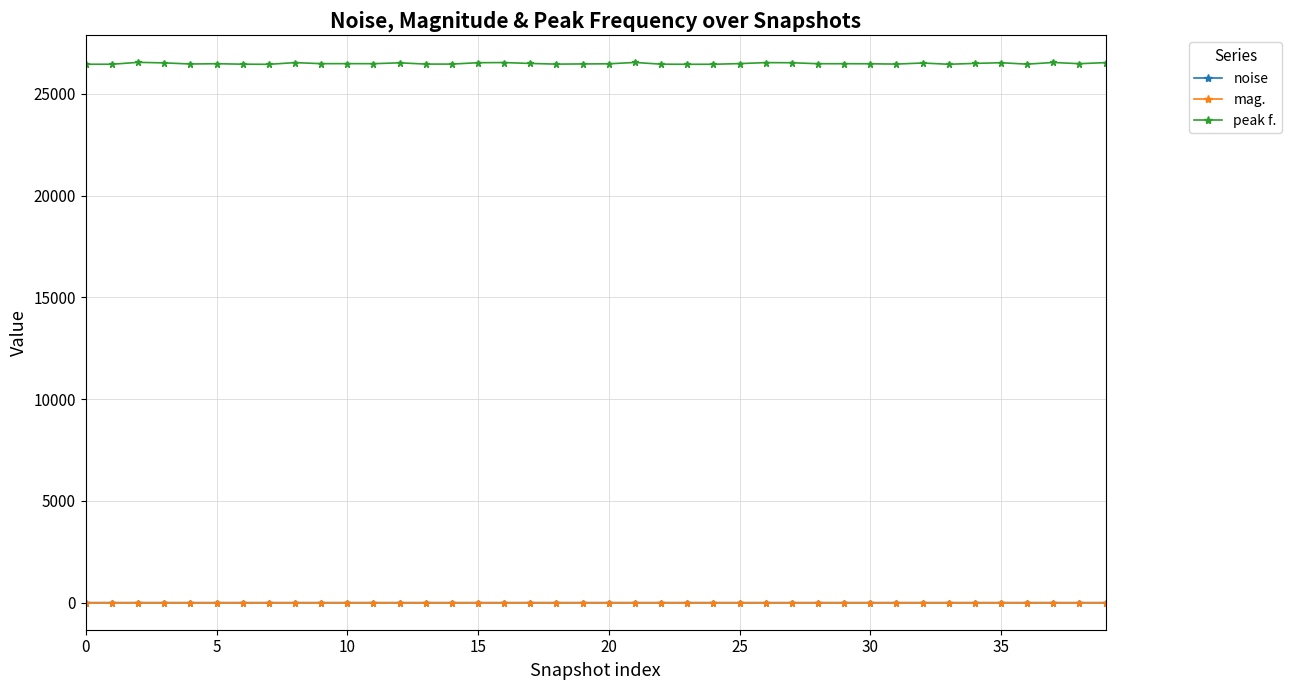

Which series has the largest total across all categories?

peak f.